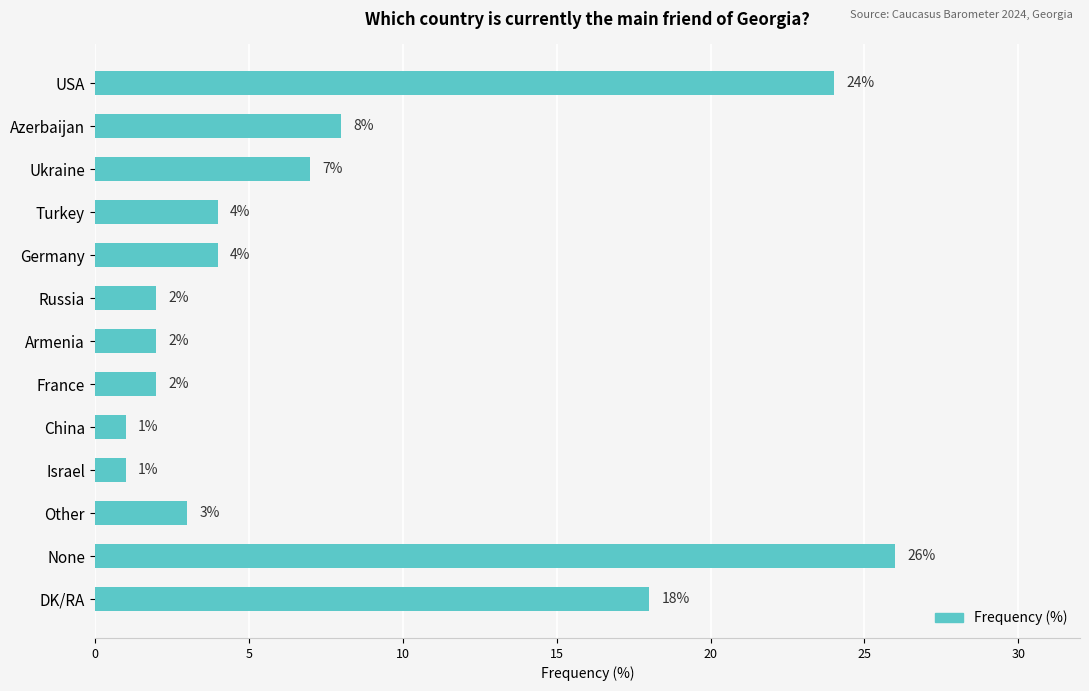

Are the bars grouped side by side (vs. stacked)?

No